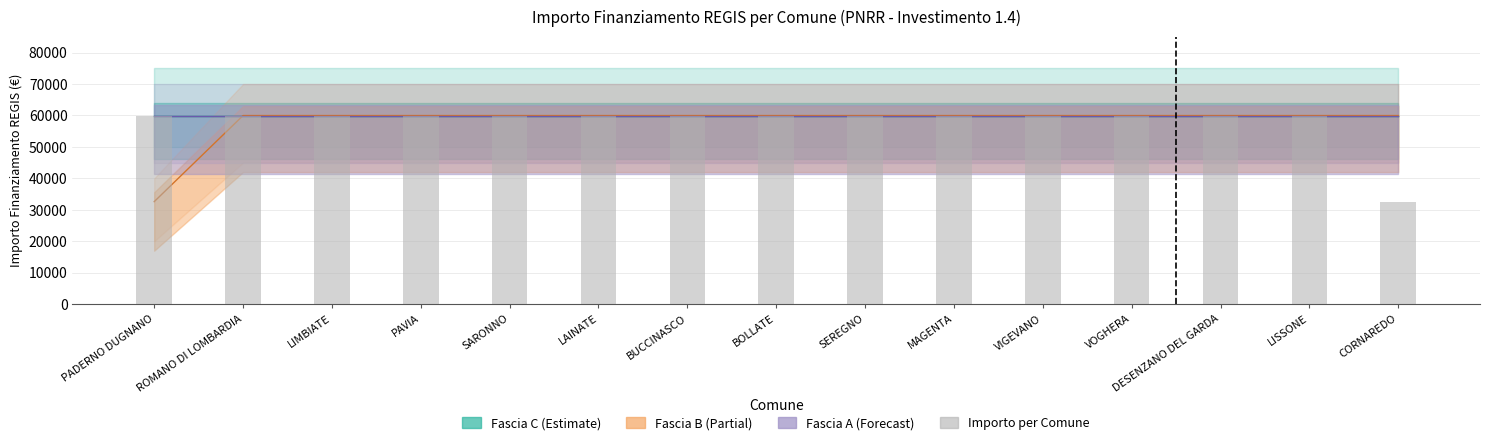

At which category does the chart reach its minimum across all series?

PADERNO DUGNANO